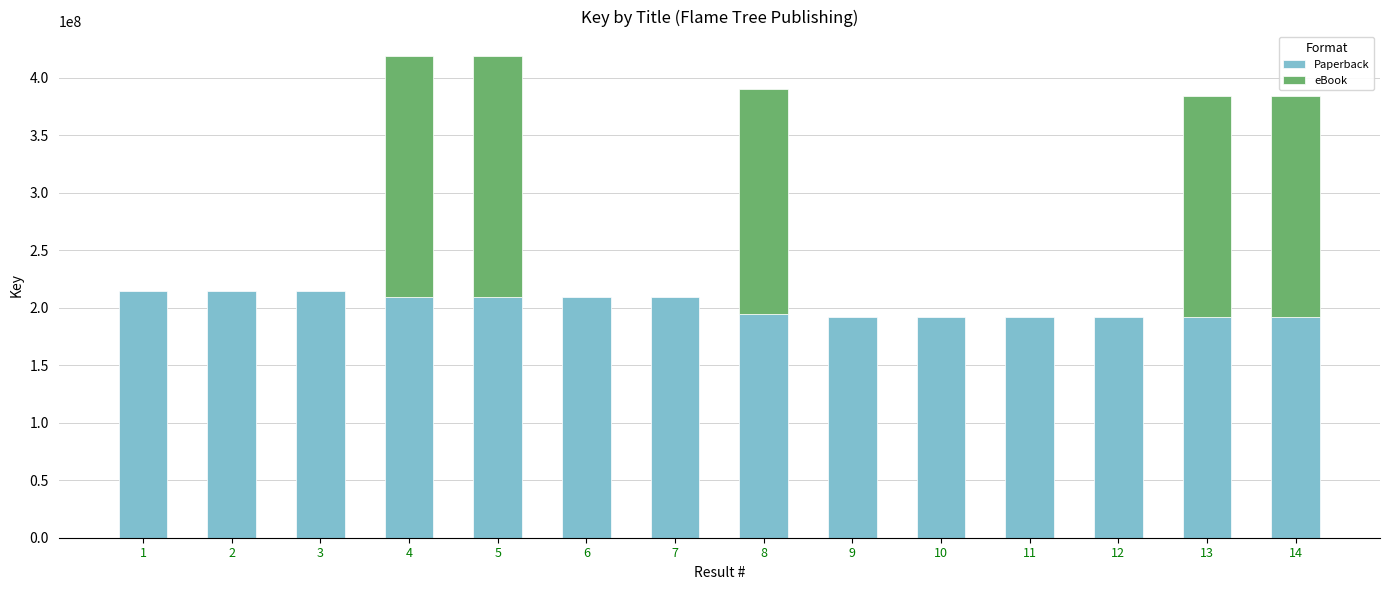

What is the total value across all series at 4?

419268160